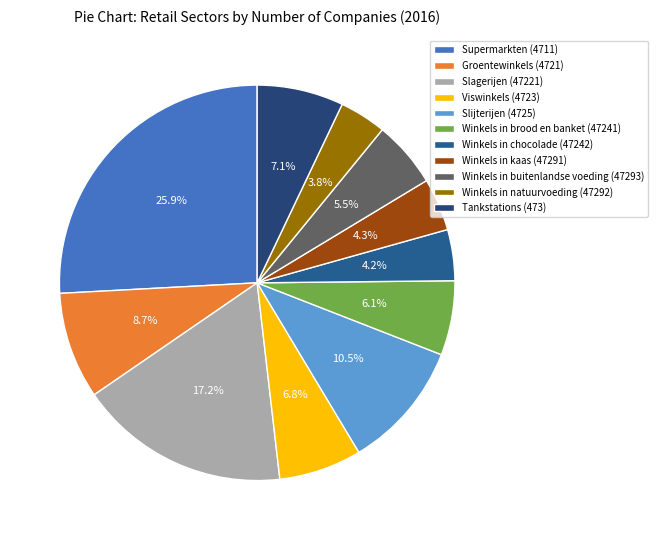

To the nearest percent, what is the difference between the Slijterijen (4725) and Winkels in buitenlandse voeding (47293) slice percentages?

5%